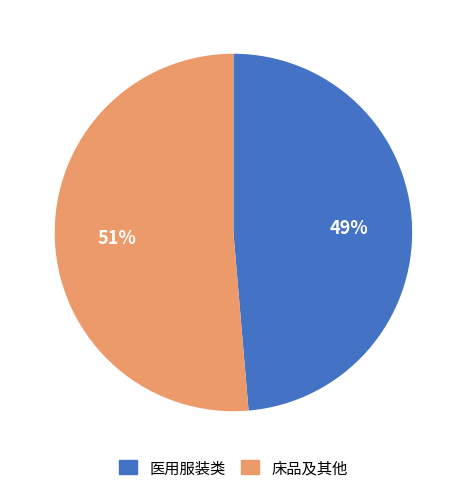

Is there any slice that represents more than half of the pie?

Yes